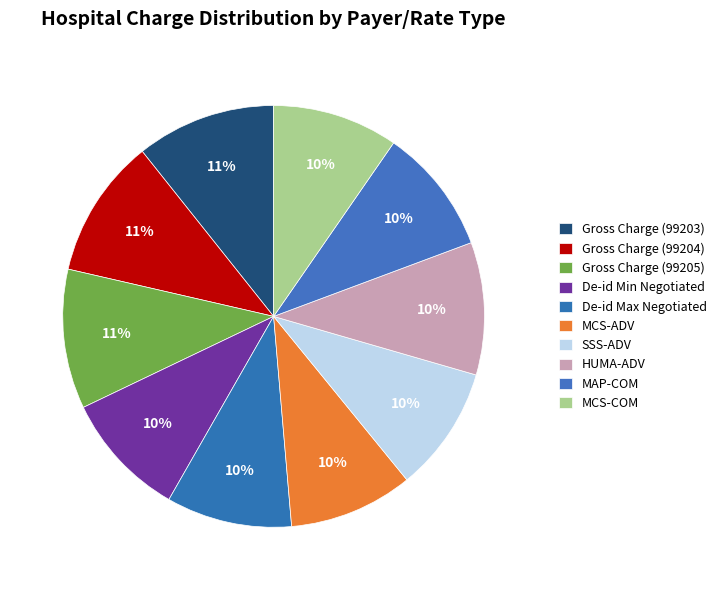

What percentage is NOT represented by MCS-ADV?

90.5%